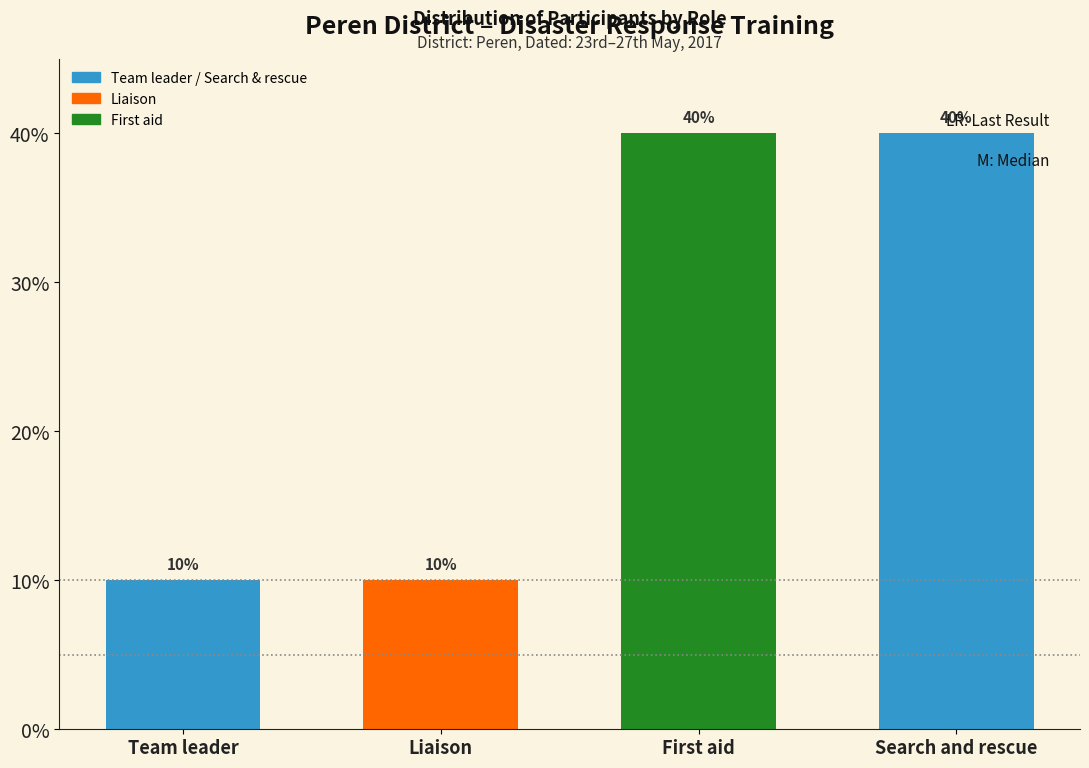

Are the bars horizontal?

No